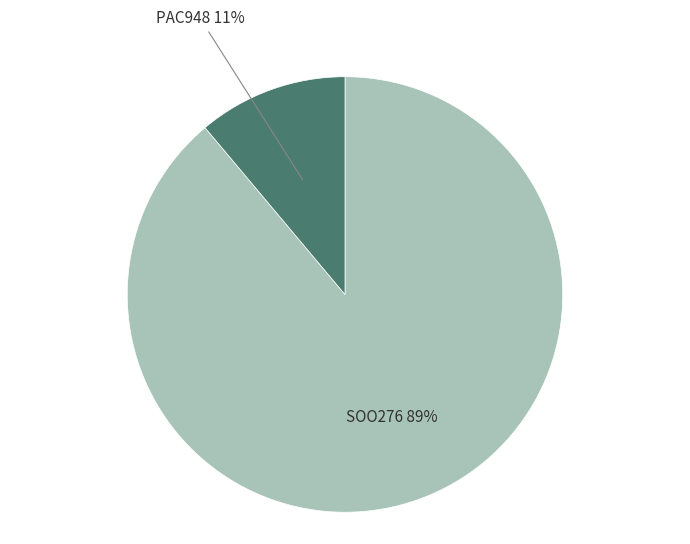

How many slices are in this pie chart?

2